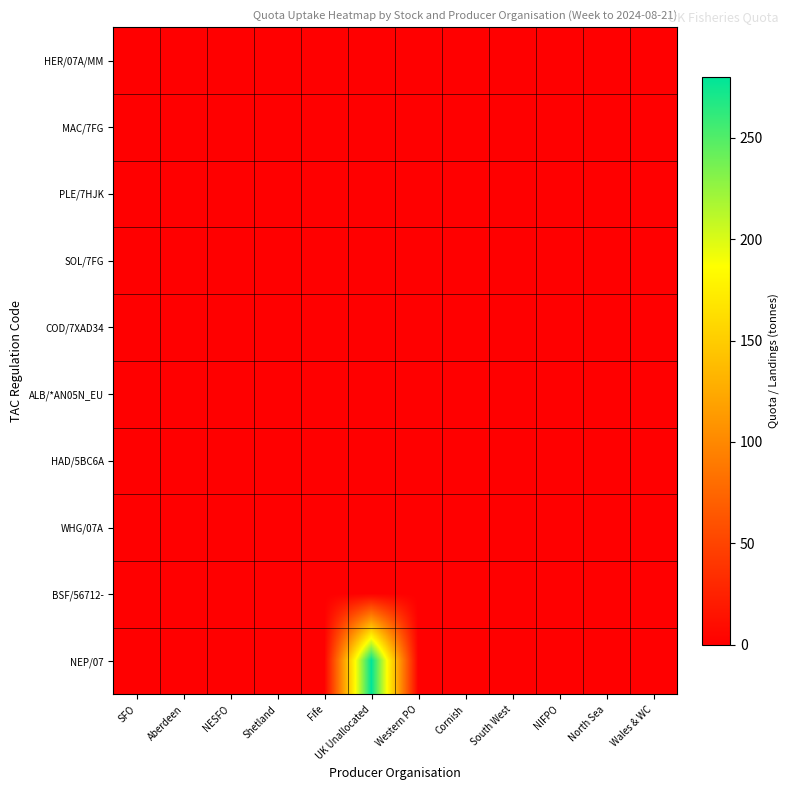

At which category is the sum across all series the highest?

UK Unallocated